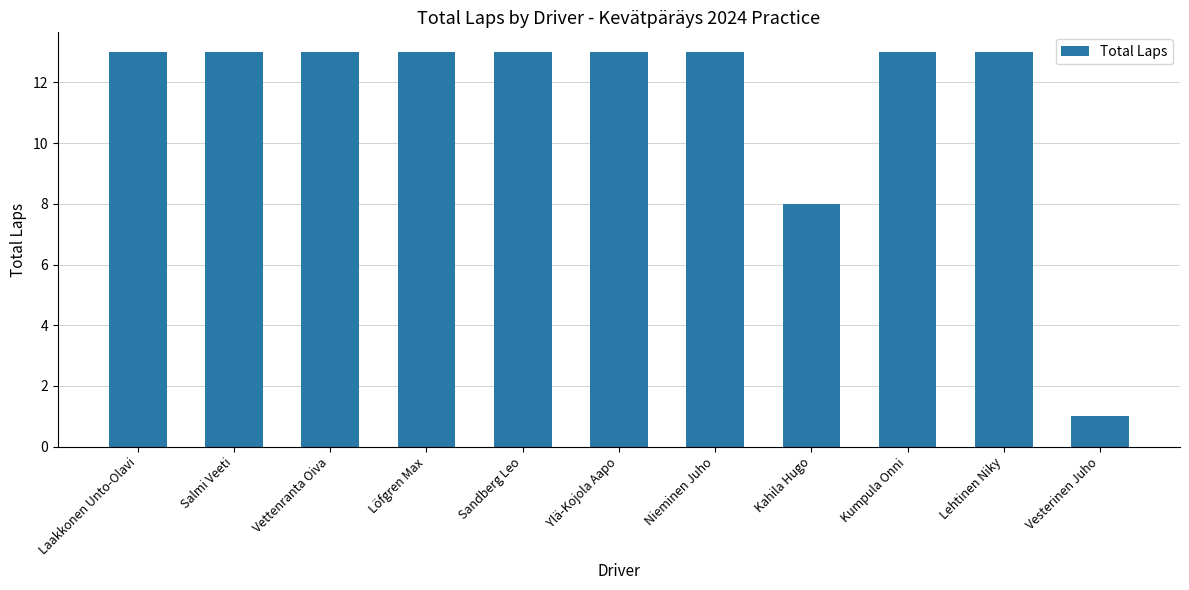

What position from the right is Vesterinen Juho?

1